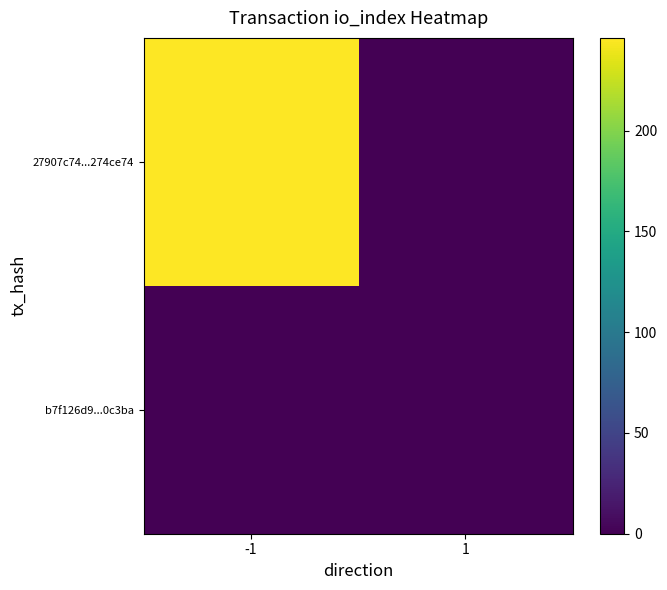

Which has a higher value, -1 or 1?

-1